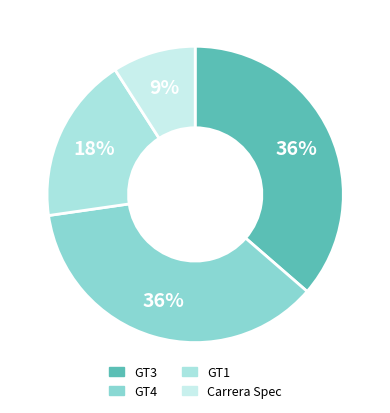

What is the ratio of the value at GT4 to the value at GT3?

1.0